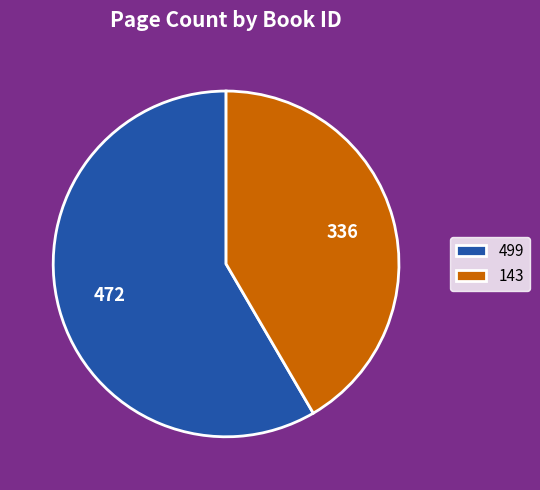

Does any single category account for the majority?

Yes